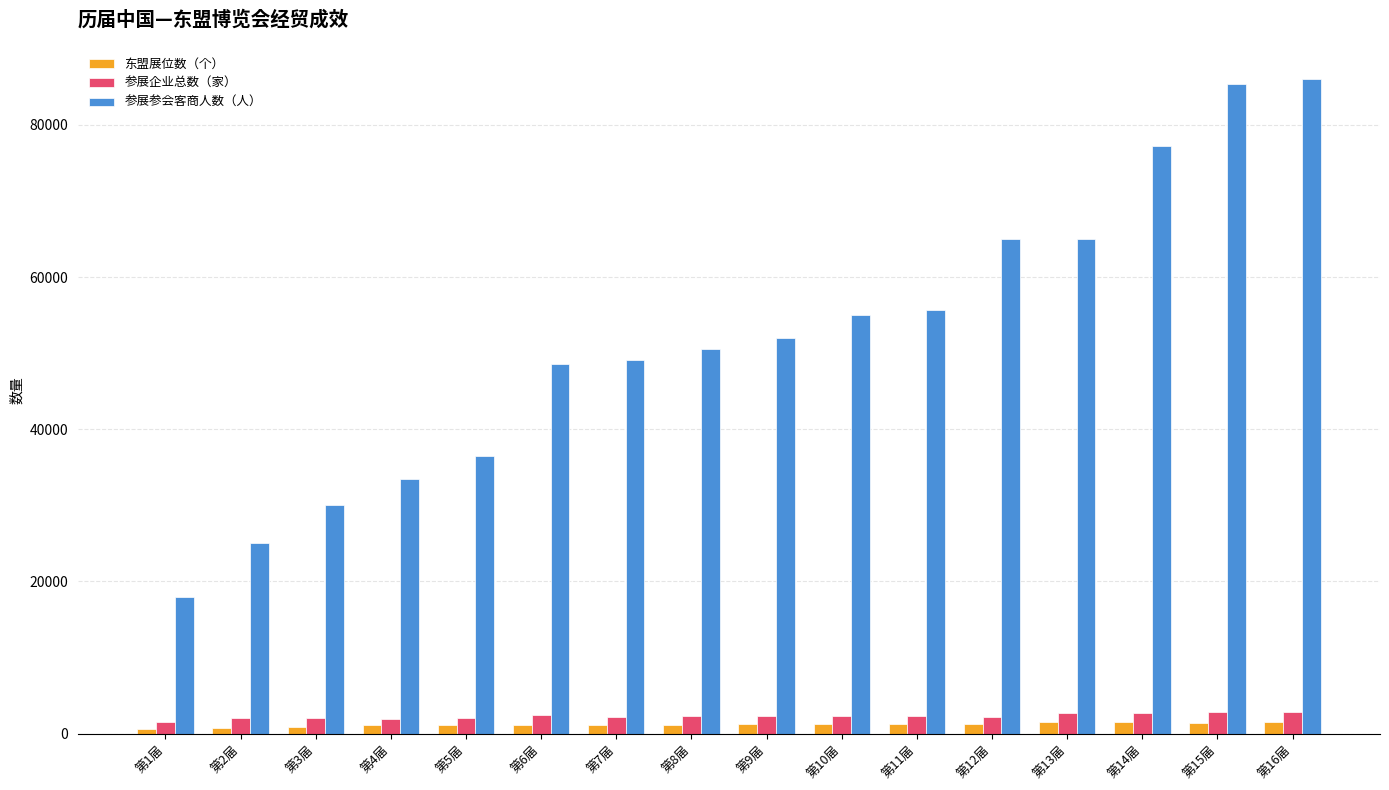

Is the value of 东盟展位数（个） at 第4届 greater than the value of 参展参会客商人数（人） at 第4届?

No